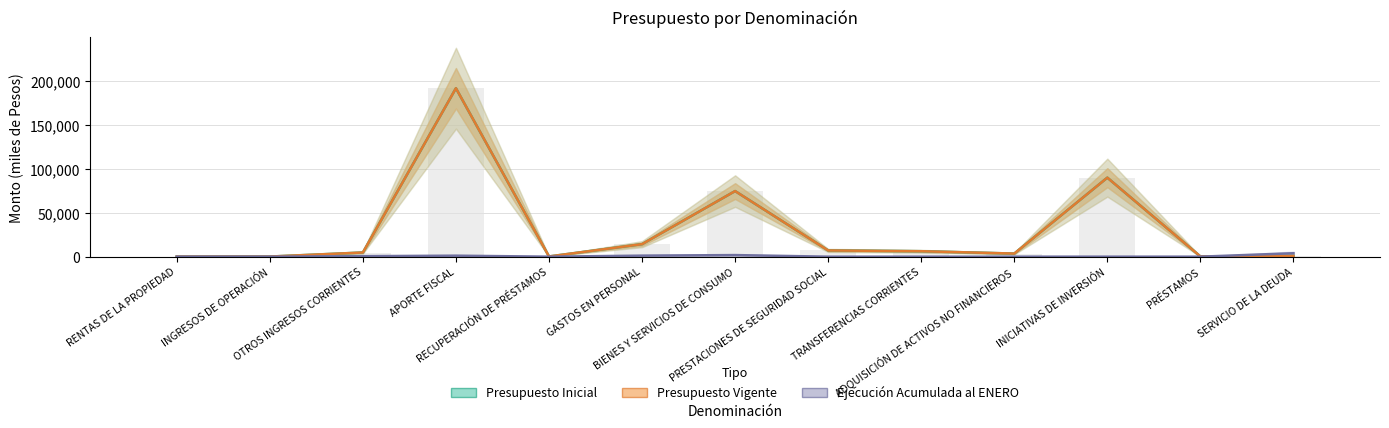

What is the difference between the Presupuesto Vigente values at INGRESOS DE OPERACIÓN and APORTE FISCAL?

191844.0